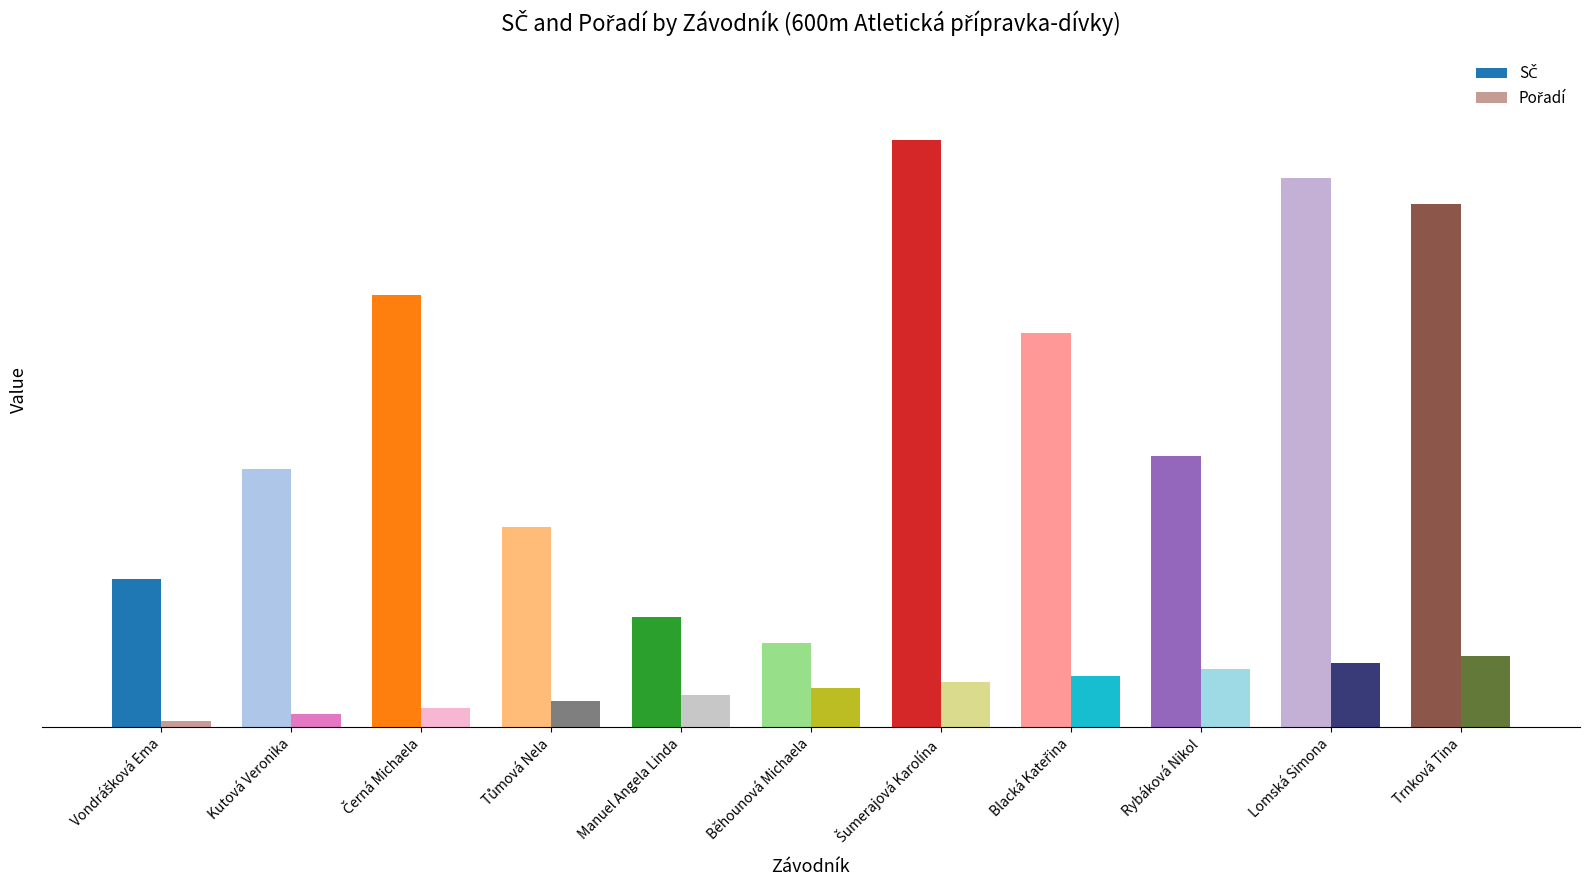

List the labels in order of SČ value, smallest first.

Běhounová Michaela, Manuel Angela Linda, Vondrášková Ema, Tůmová Nela, Kutová Veronika, Rybáková Nikol, Blacká Kateřina, Černá Michaela, Trnková Tina, Lomská Simona, Šumerajová Karolína